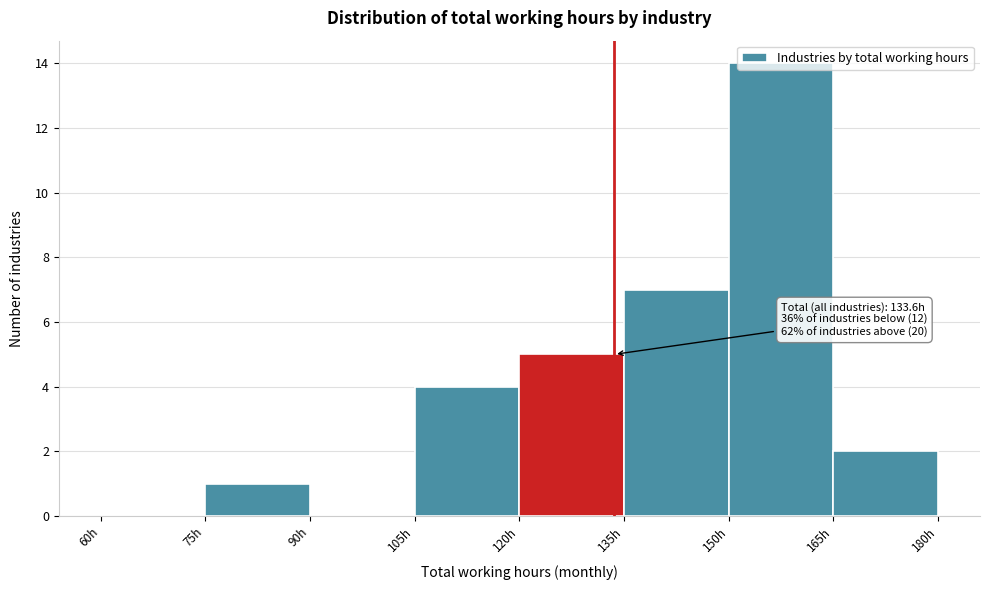

Which range on the x-axis has the tallest bar?

150 to 165